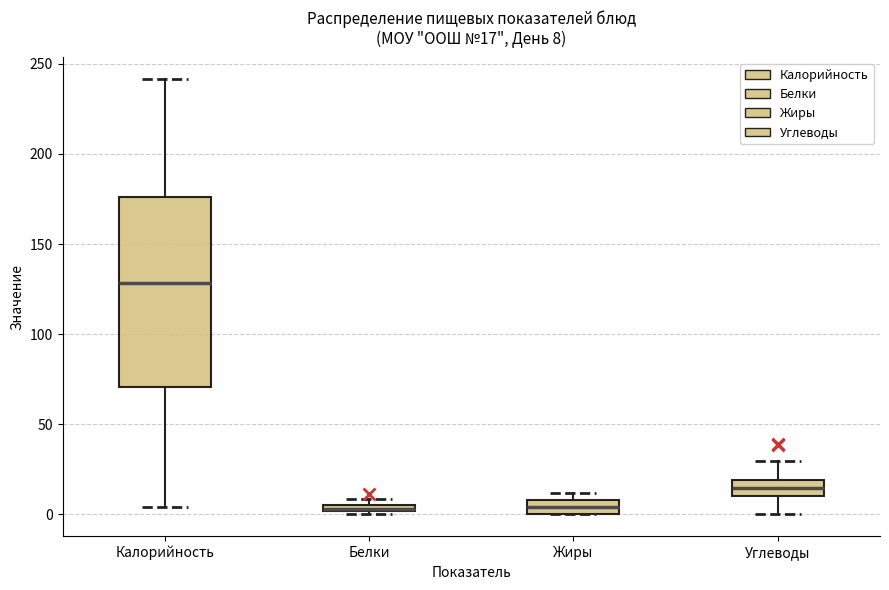

Comparing the boxes themselves (not the whiskers), which one is the tallest?

Калорийность